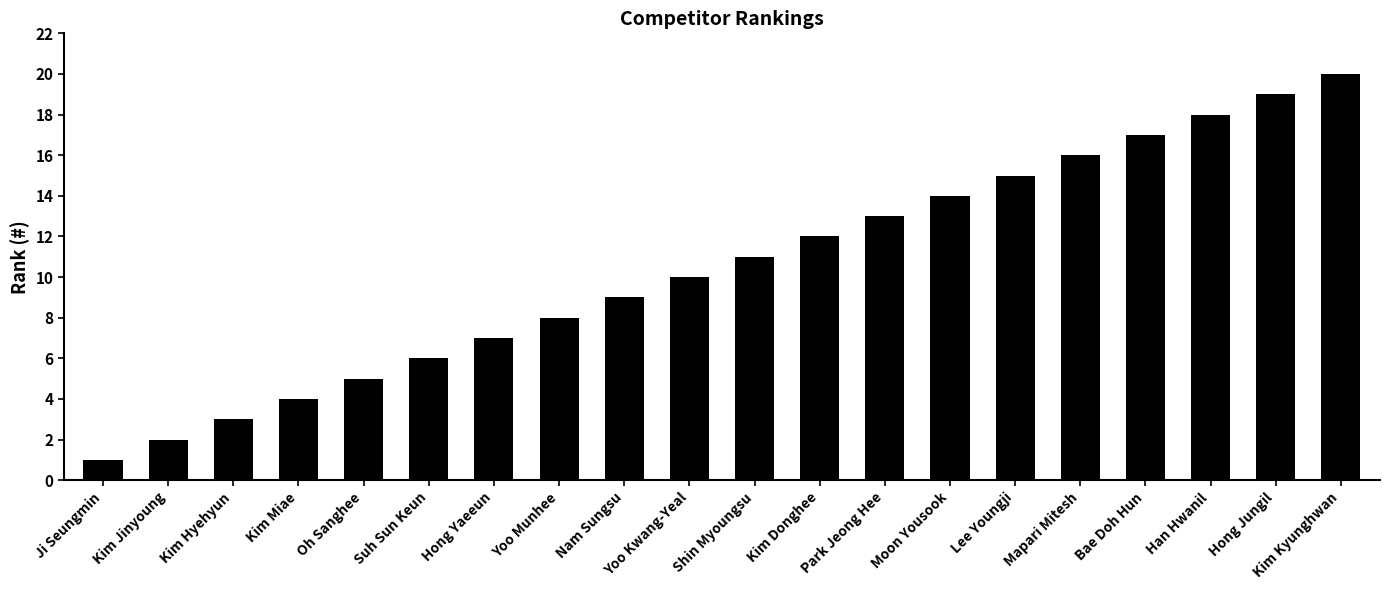

What is the value of the 14th bar from the left?

14